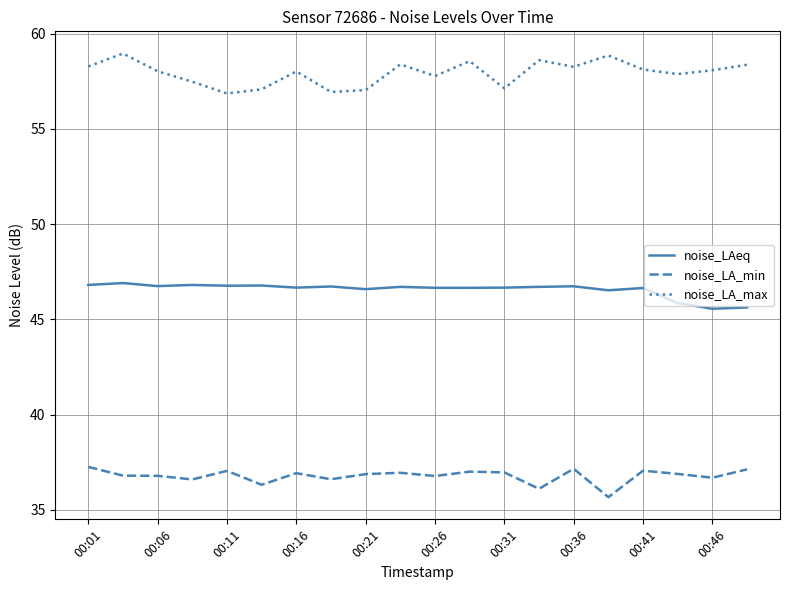

Rank the series by their maximum value, from lowest to highest.

noise_LA_min, noise_LAeq, noise_LA_max